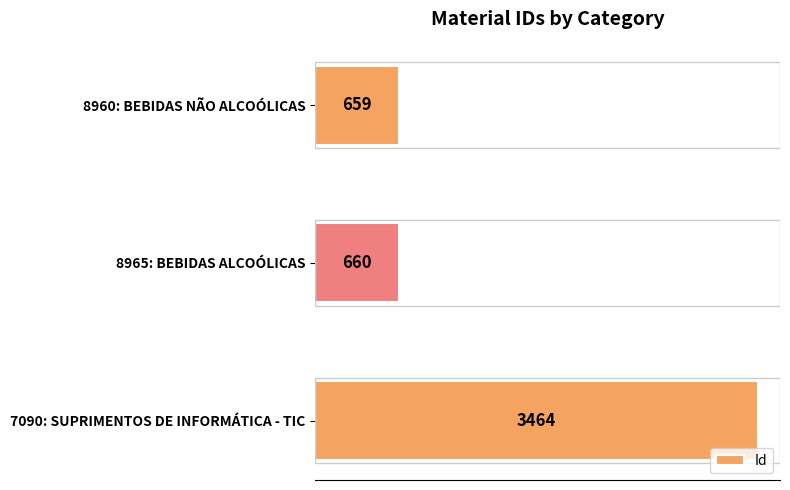

What is the maximum value shown in the chart?

3464